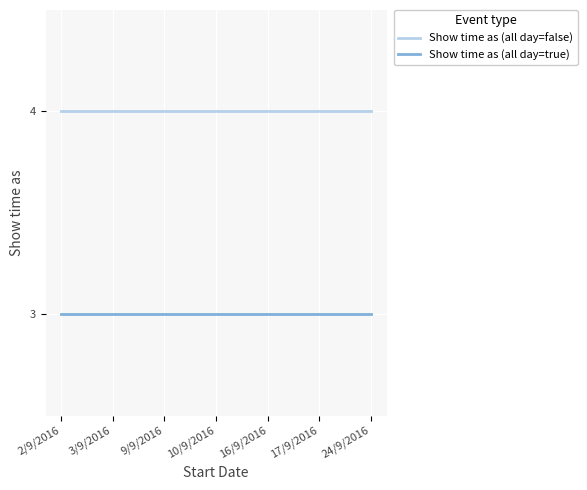

What is the maximum value shown in the chart?

4